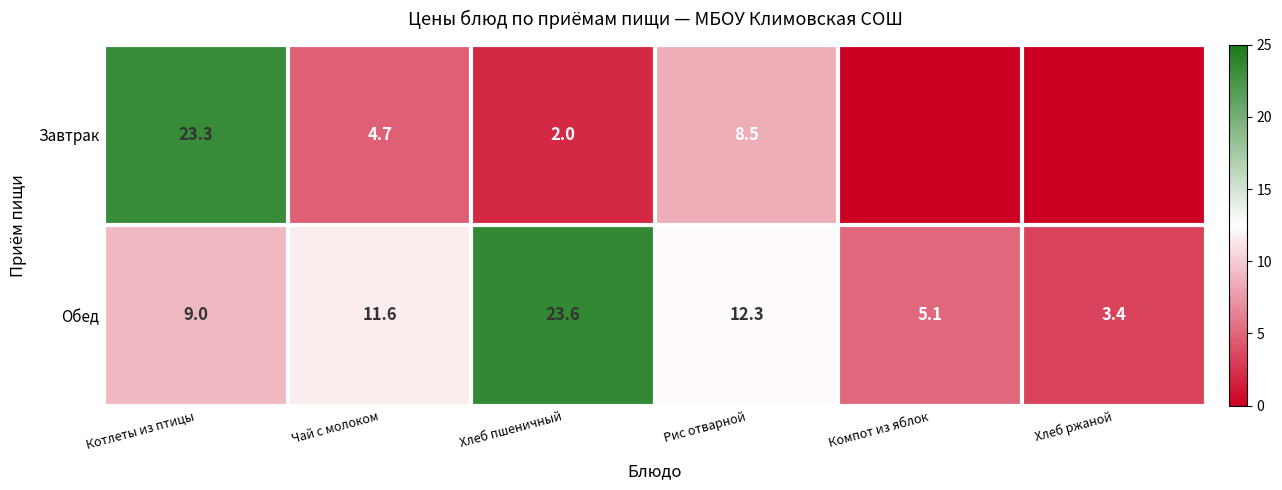

What is the sum of the Обед values at Чай с молоком and Хлеб ржаной?

15.0